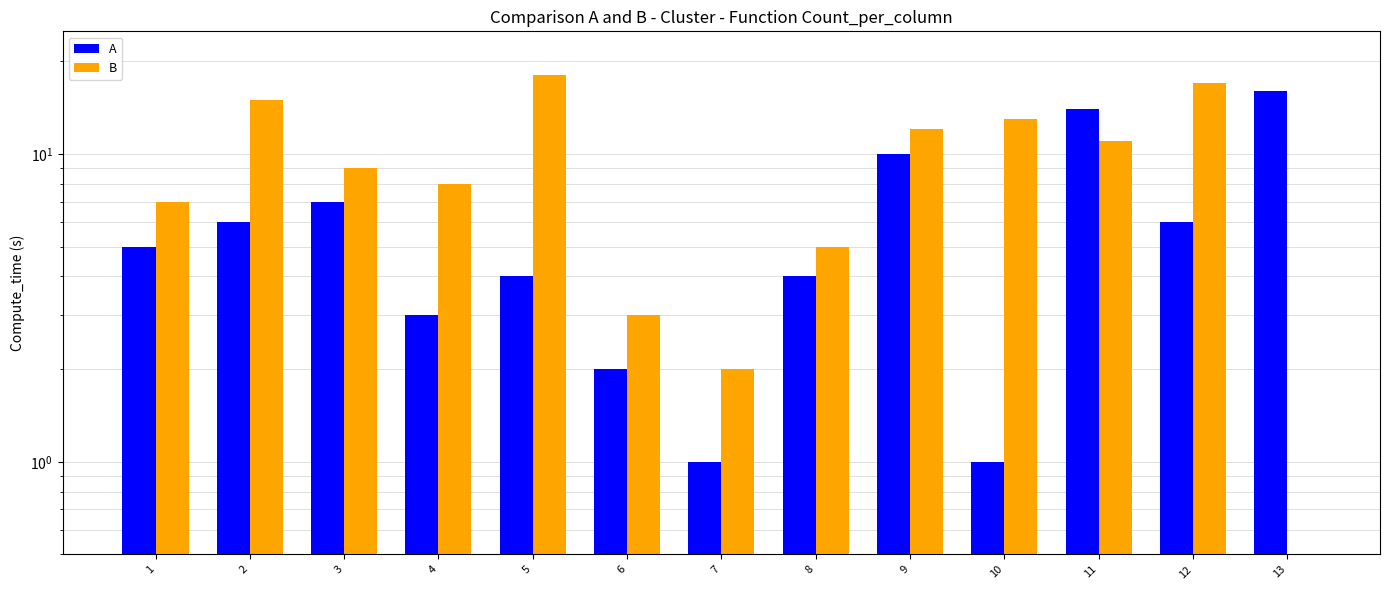

What is the average value of the A series?

6